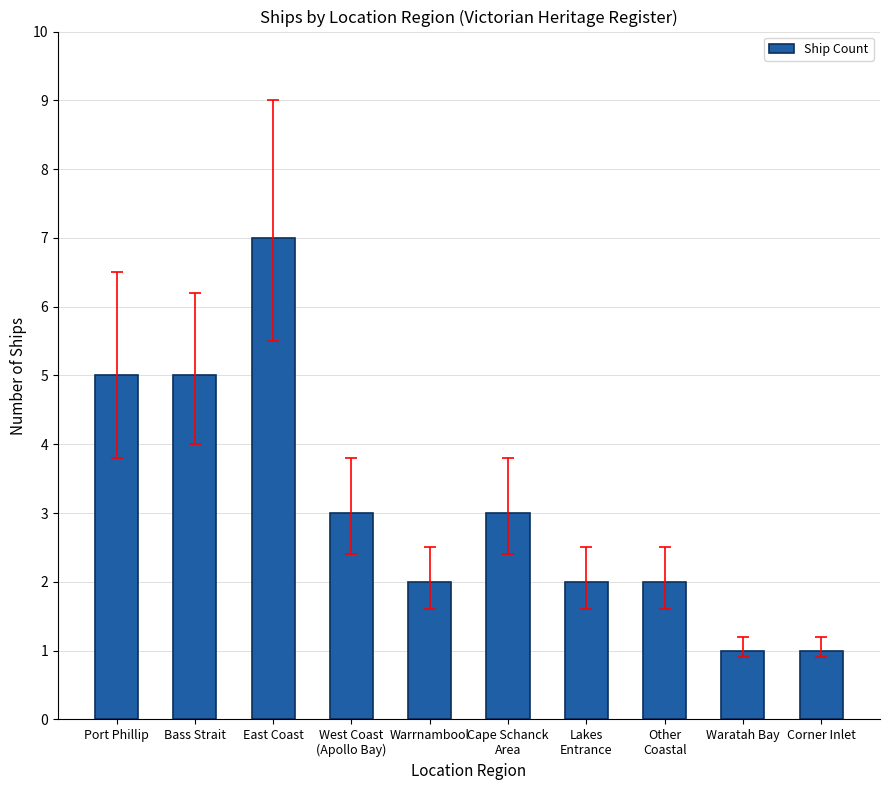

Which category has the highest value across all series?

East Coast